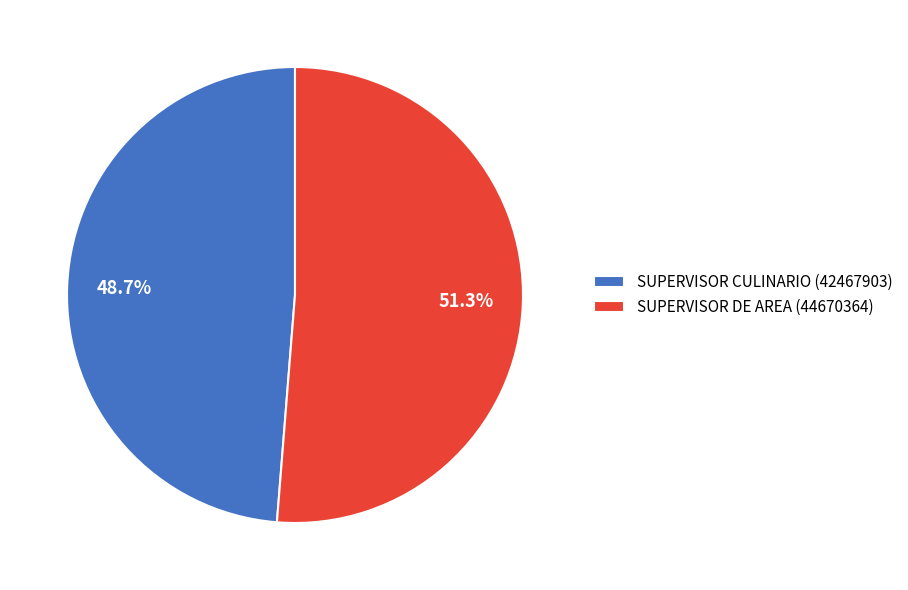

What is the largest slice in the pie chart?

SUPERVISOR DE AREA (44670364)